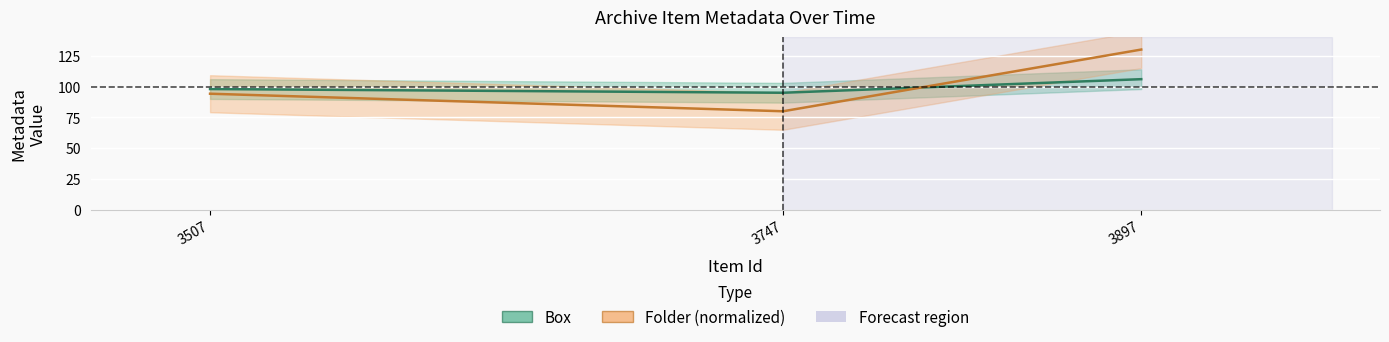

What is the value of the Folder (normalized) point at the 2nd from the left?

80.0